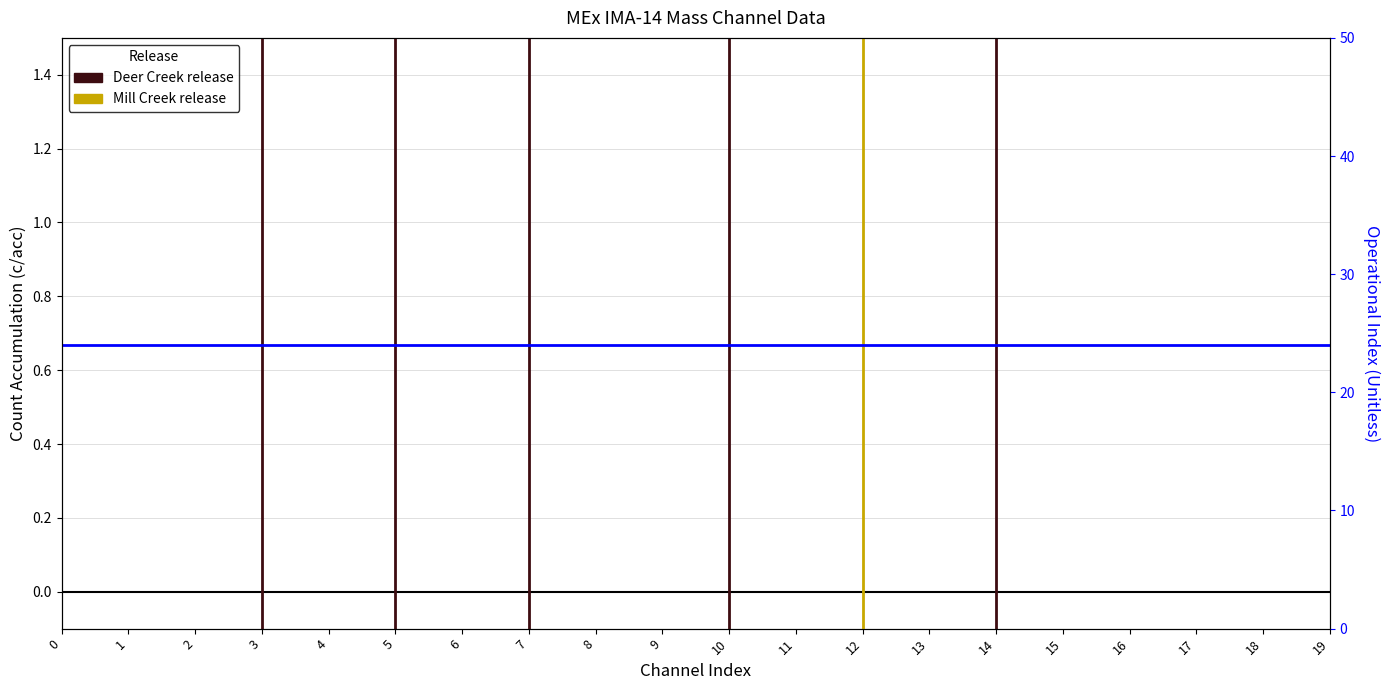

True or false: Operational Index and Mass Channel 0 cross at least once.

False